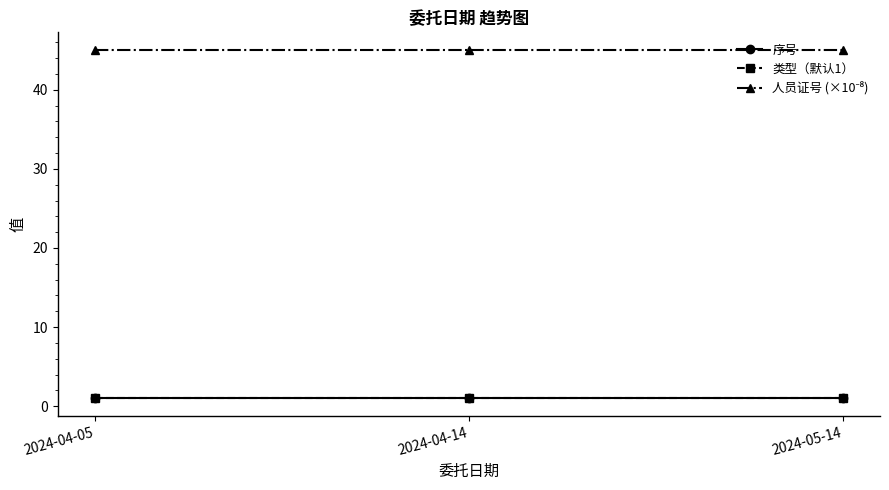

Is this an area chart (filled region under the line)?

No